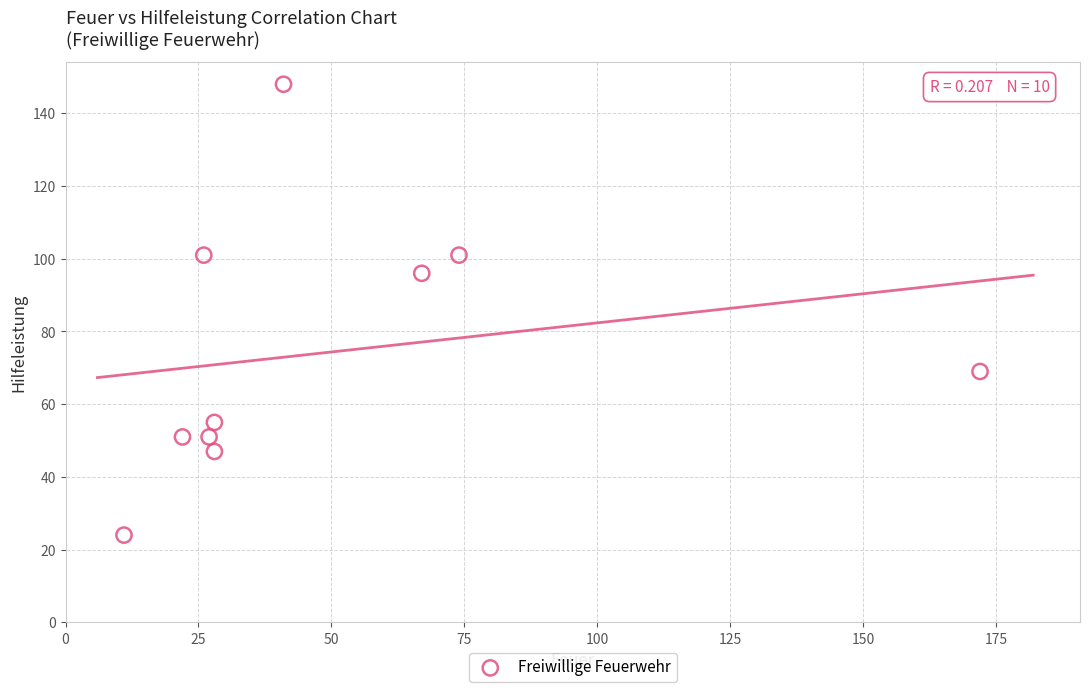

What is the range of X values (max minus min)?

161